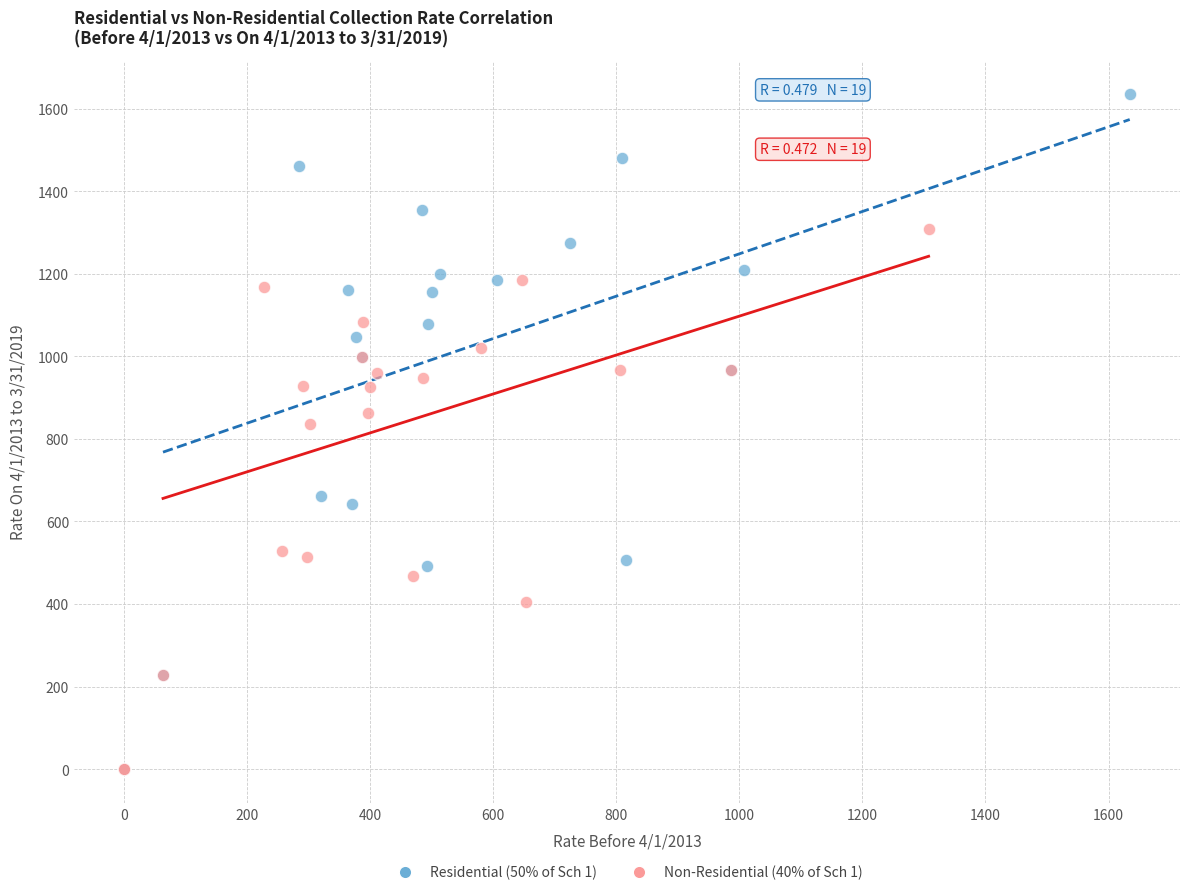

Which series has the largest Y range (max minus min)?

Residential (50% of Sch 1)